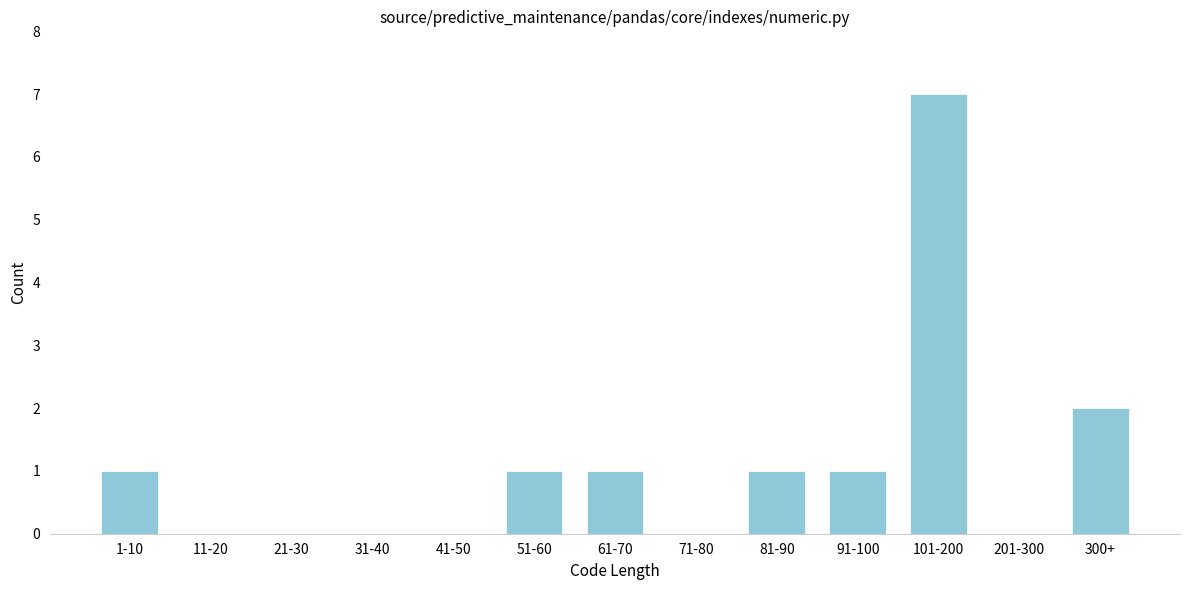

Reading left to right, list all the values displayed in this chart.

1-10=1	11-20=0	21-30=0	31-40=0	41-50=0	51-60=1	61-70=1	71-80=0	81-90=1	91-100=1	101-200=7	201-300=0	300+=2